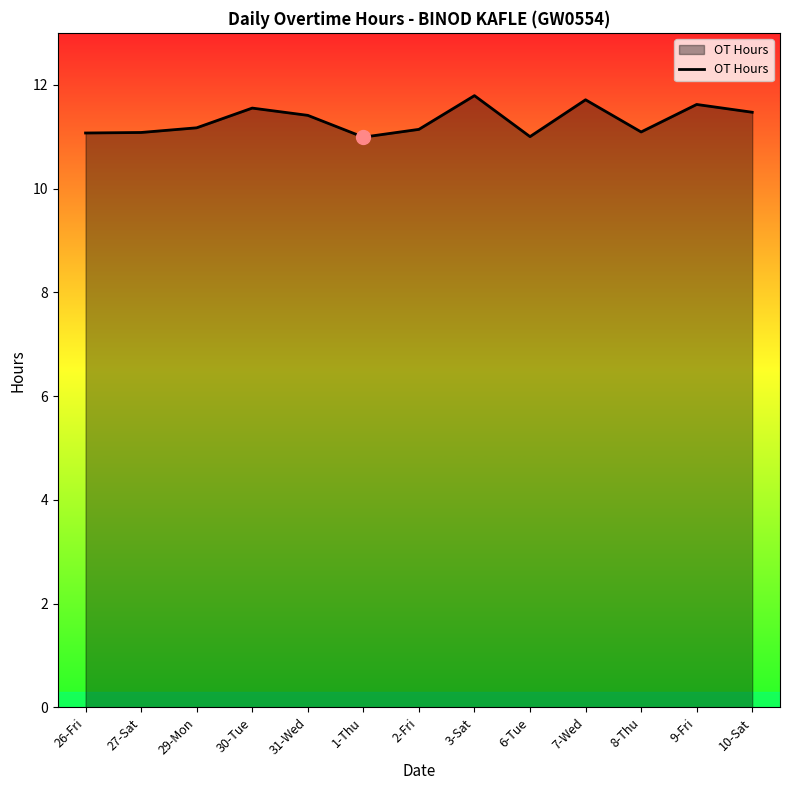

What is the minimum value shown in the chart?

11.0